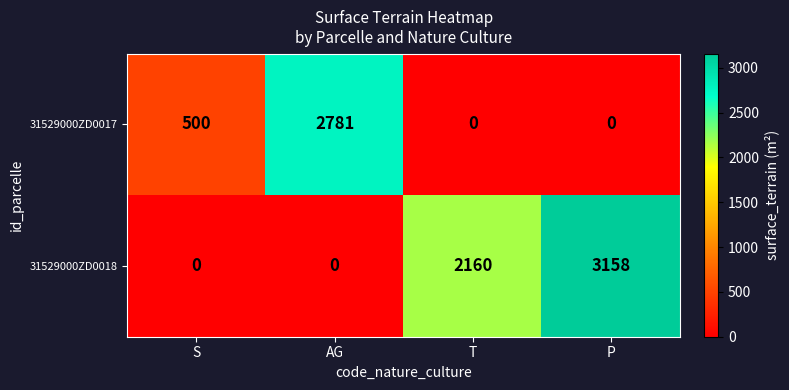

How many values in the 31529000ZD0017 series are below 500?

2